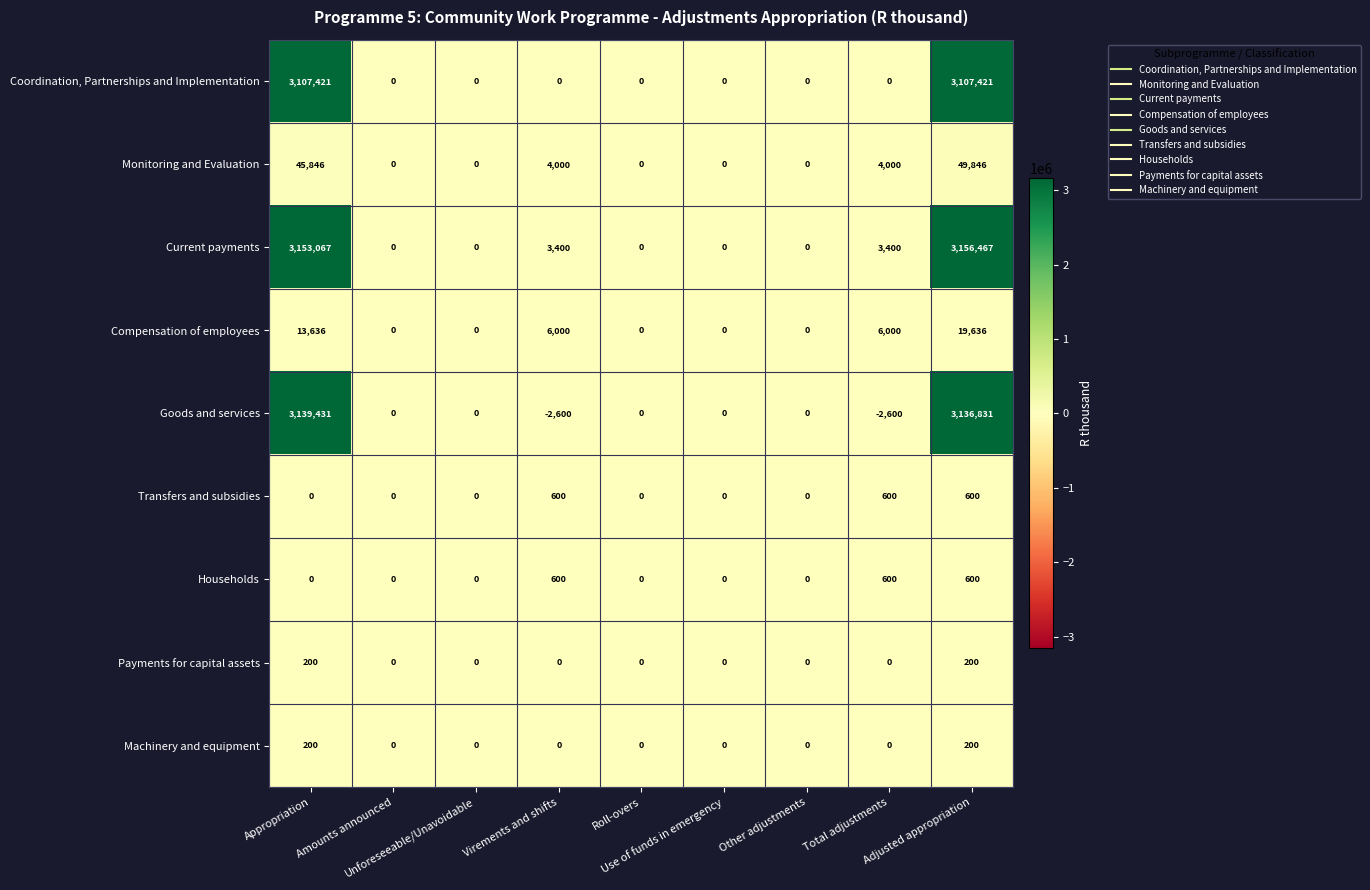

Count the number of categories in the chart.

9